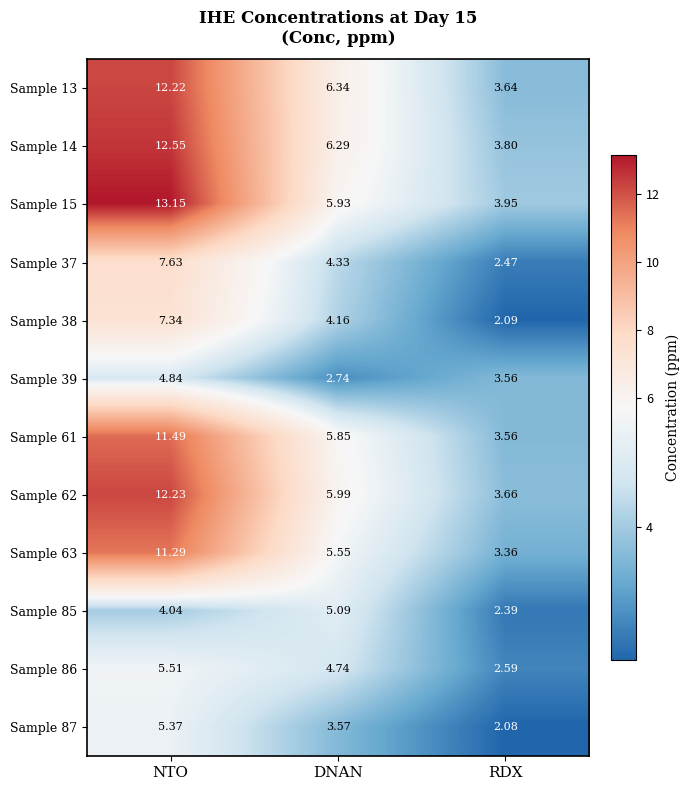

At which label does Sample 87 first exceed 3?

NTO